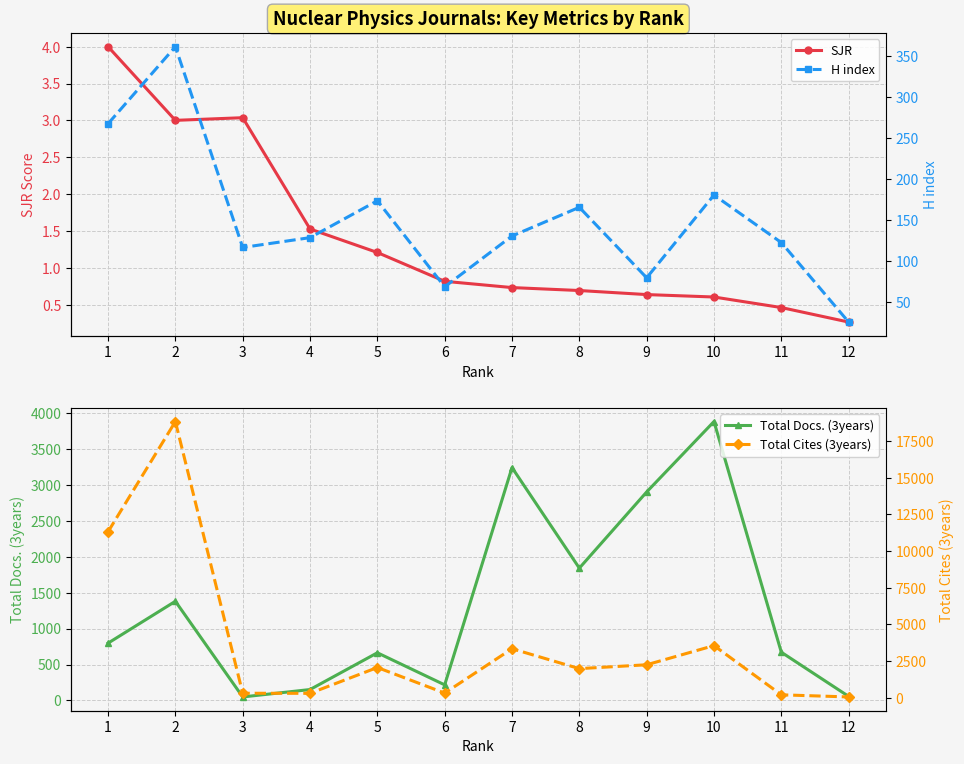

Which category has the lowest value across all series?

12